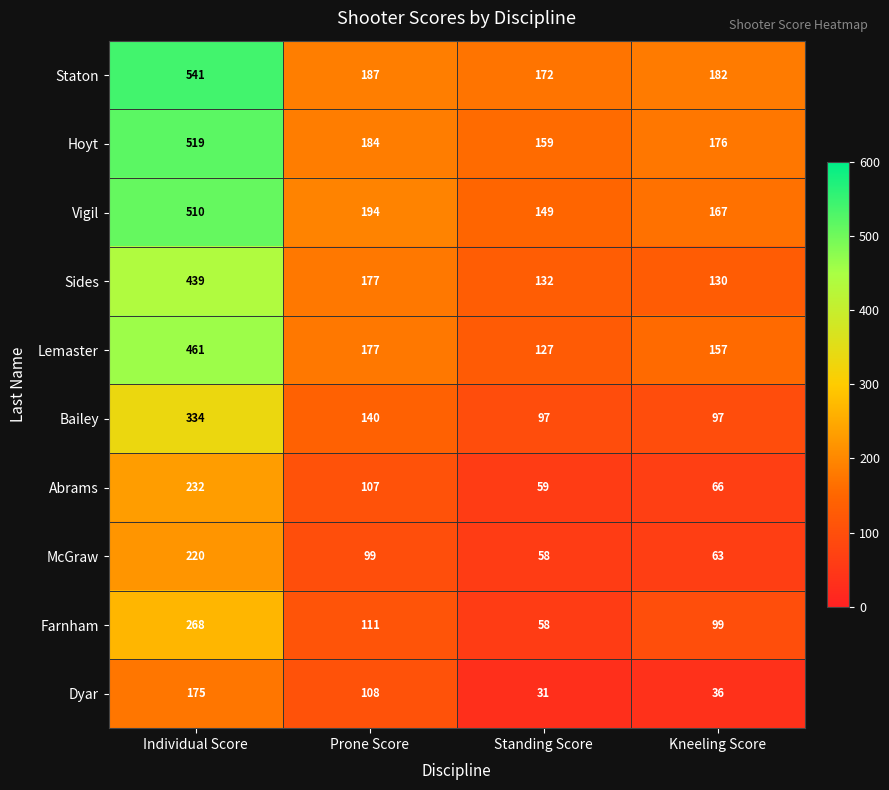

What is the difference between the Lemaster values at Prone Score and Individual Score?

284